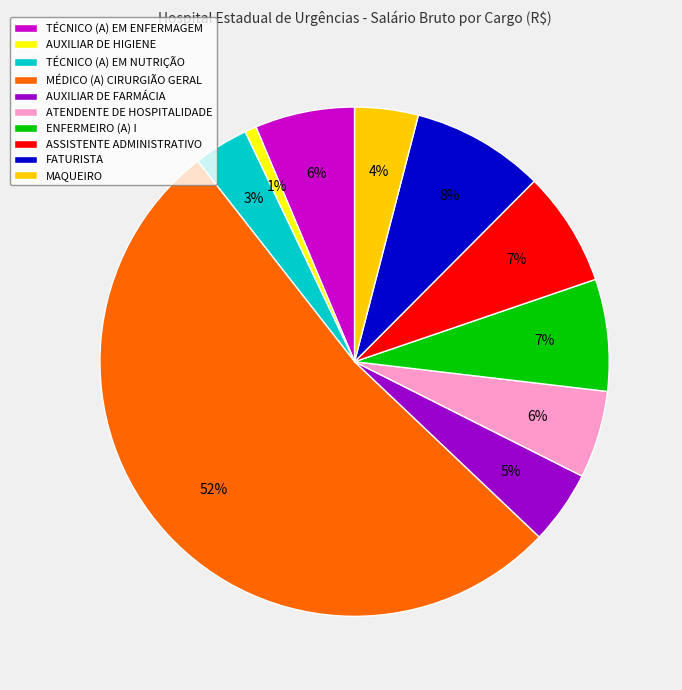

To the nearest percent, what is the combined percentage of MAQUEIRO and TÉCNICO (A) EM ENFERMAGEM?

10%